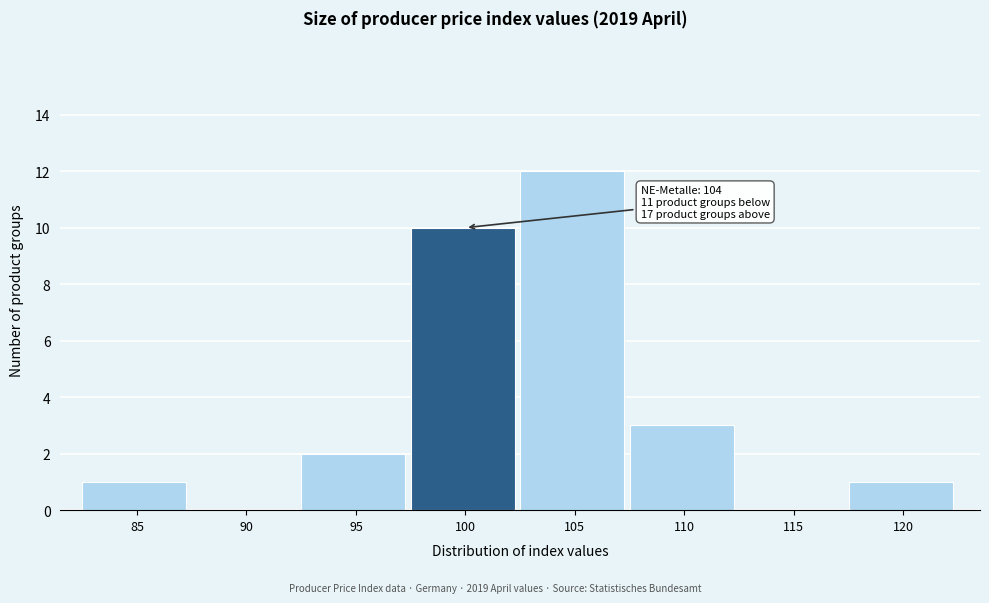

Reading right to left, what are all the values shown in this chart?

120=1	115=0	110=3	105=12	100=10	95=2	90=0	85=1